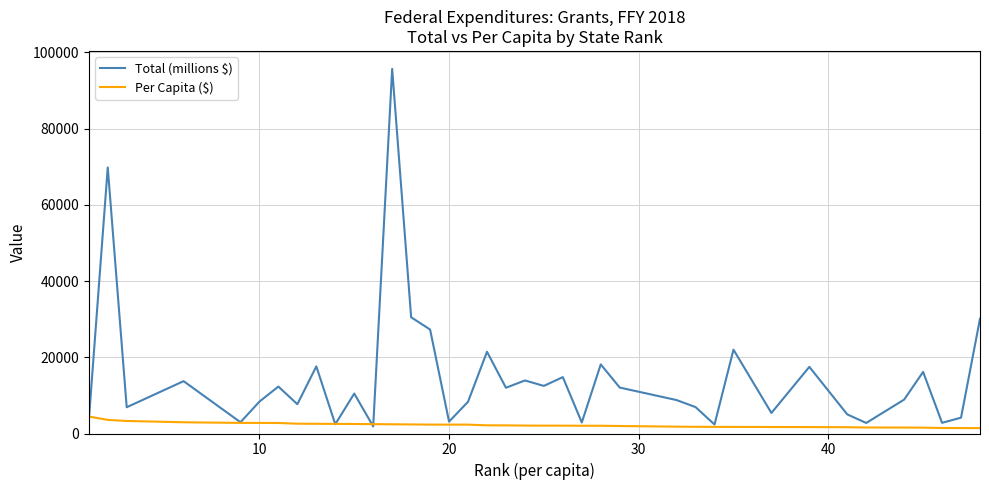

Which series has the largest total across all categories?

Total (millions $)